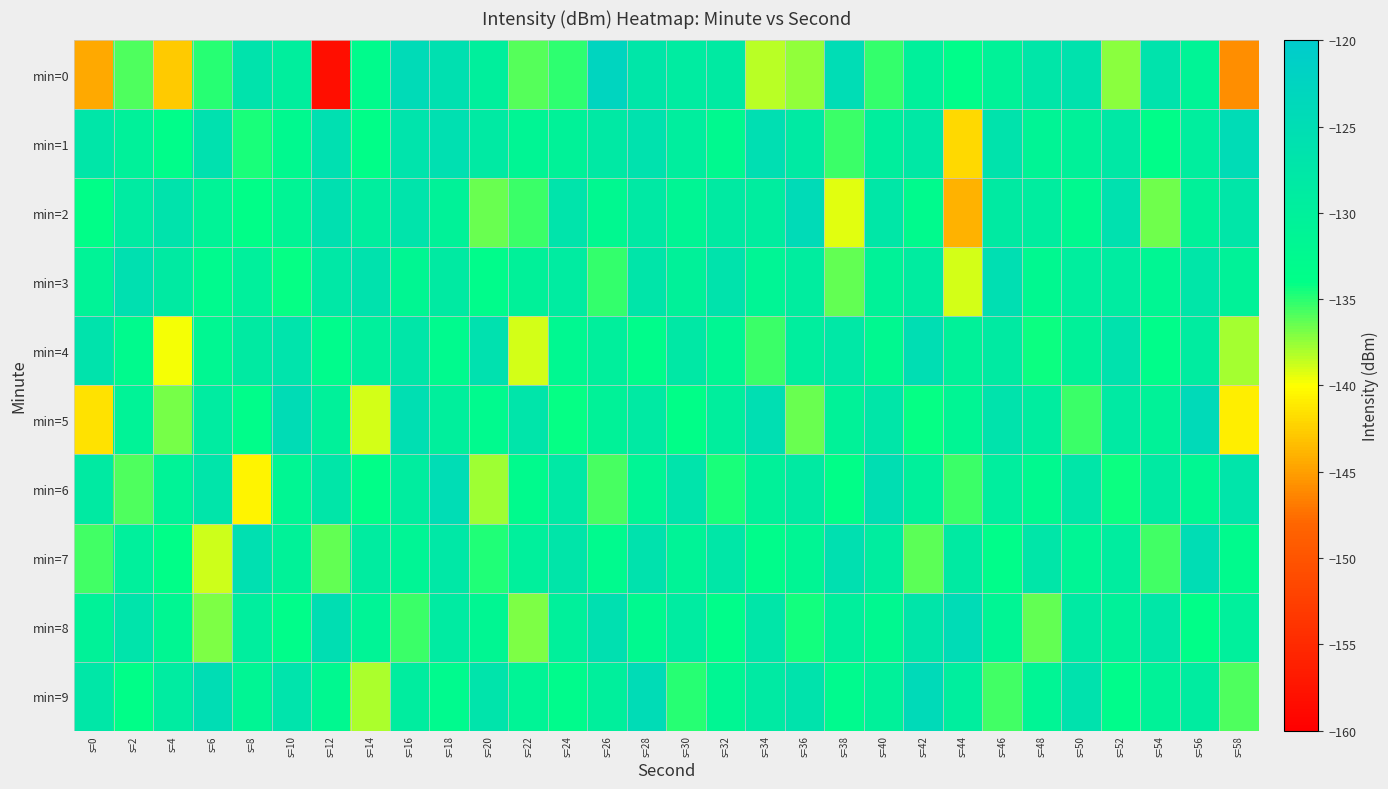

What is the total value across all series at s=16?

-1287.7